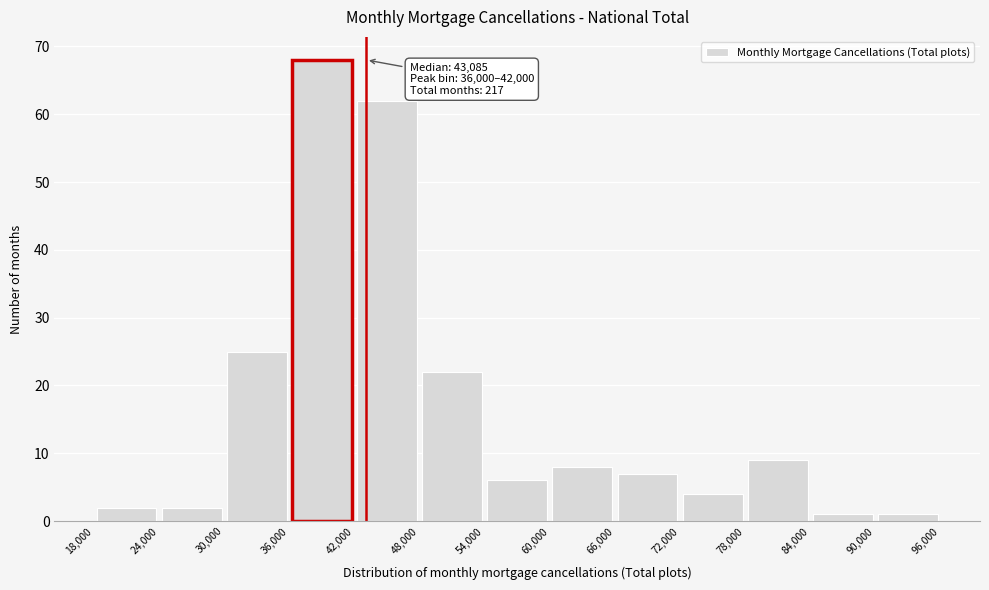

Over which range of the x-axis is the bar tallest?

36,000 to 42,000